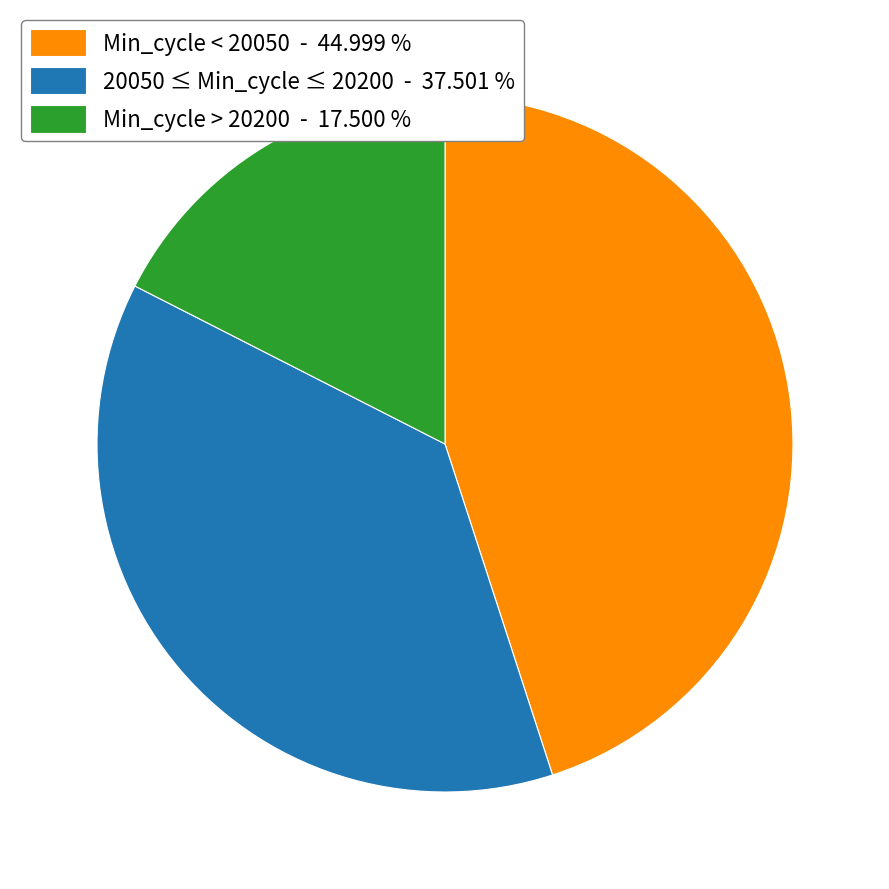

How many segments does this pie chart have?

3